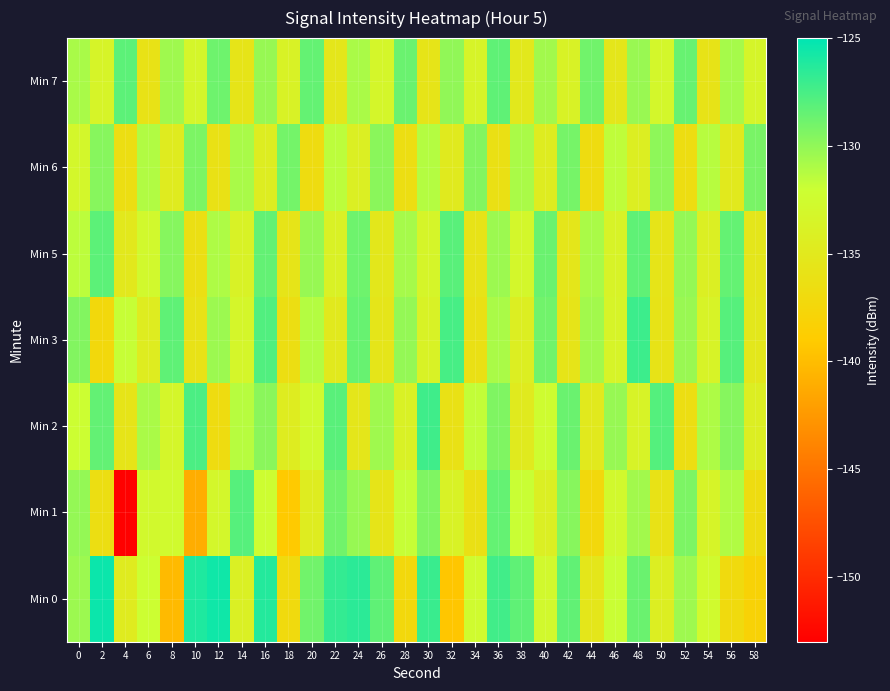

Reading left to right, what are all the values shown in this chart?

Min 0: 0=-130.4	2=-125.4	4=-134.7	6=-132.0	8=-140.2	10=-126.1	12=-125.6	14=-134.0	16=-126.2	18=-137.0	20=-128.9	22=-126.8	24=-126.5	26=-128.3	28=-137.4	30=-127.0	32=-139.4	34=-132.5	36=-127.3	38=-128.3	40=-132.8	42=-128.4	44=-135.4	46=-131.9	48=-128.7	50=-134.3	52=-130.4	54=-132.6	56=-137.0	58=-138.1
Min 1: 0=-130.1	2=-136.4	4=-152.9	6=-132.7	8=-132.6	10=-141.1	12=-133.0	14=-128.0	16=-132.2	18=-139.1	20=-134.5	22=-128.9	24=-130.2	26=-135.6	28=-131.8	30=-129.4	32=-133.7	34=-136.2	36=-128.5	38=-131.9	40=-134.1	42=-129.7	44=-137.3	46=-132.8	48=-130.6	50=-135.9	52=-129.3	54=-133.4	56=-131.1	58=-136.7
Min 2: 0=-132.1	2=-128.4	4=-135.7	6=-130.9	8=-133.2	10=-127.6	12=-136.8	14=-131.3	16=-129.8	18=-134.5	20=-132.7	22=-128.1	24=-135.3	26=-130.5	28=-133.9	30=-127.2	32=-136.1	34=-131.7	36=-129.4	38=-134.8	40=-132.3	42=-128.7	44=-135.0	46=-130.2	48=-133.6	50=-127.9	52=-136.4	54=-131.0	56=-129.6	58=-134.2
Min 3: 0=-129.5	2=-137.2	4=-131.8	6=-134.6	8=-128.3	10=-135.9	12=-130.4	14=-133.1	16=-127.8	18=-136.5	20=-131.2	22=-134.9	24=-128.6	26=-135.5	28=-130.1	30=-133.8	32=-127.5	34=-136.2	36=-130.9	38=-134.3	40=-128.9	42=-135.7	44=-130.6	46=-133.4	48=-127.1	50=-135.8	52=-130.3	54=-133.6	56=-128.0	58=-135.2
Min 5: 0=-131.5	2=-128.2	4=-135.1	6=-132.8	8=-129.6	10=-136.3	12=-131.0	14=-133.7	16=-128.4	18=-135.6	20=-130.2	22=-133.9	24=-128.8	26=-135.2	28=-130.7	30=-133.3	32=-128.1	34=-135.8	36=-130.4	38=-133.0	40=-128.7	42=-135.4	44=-130.9	46=-133.6	48=-128.3	50=-135.7	52=-130.1	54=-134.1	56=-128.5	58=-135.3
Min 6: 0=-133.0	2=-129.7	4=-136.4	6=-131.1	8=-134.7	10=-129.3	12=-136.0	14=-130.8	16=-134.4	18=-129.0	20=-136.7	22=-131.5	24=-134.1	26=-129.8	28=-136.5	30=-131.2	32=-134.8	34=-129.5	36=-136.2	38=-130.9	40=-134.5	42=-129.1	44=-136.8	46=-131.6	48=-134.2	50=-129.9	52=-136.6	54=-131.3	56=-134.9	58=-129.2
Min 7: 0=-130.8	2=-133.5	4=-128.2	6=-135.9	8=-130.5	10=-133.2	12=-128.8	14=-135.6	16=-130.2	18=-133.8	20=-128.5	22=-135.3	24=-130.9	26=-133.1	28=-128.7	30=-135.7	32=-130.0	34=-133.4	36=-128.3	38=-135.1	40=-130.6	42=-133.7	44=-128.9	46=-135.4	48=-130.3	50=-133.0	52=-128.6	54=-135.8	56=-130.7	58=-133.3